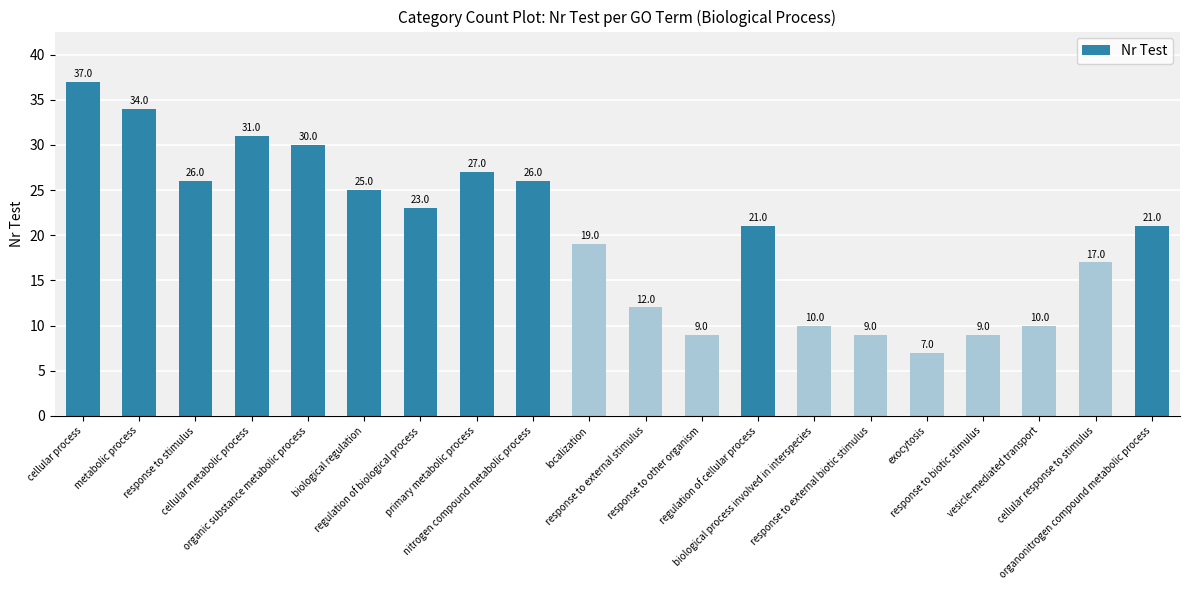

What is the sum of the values at localization and response to external biotic stimulus?

28